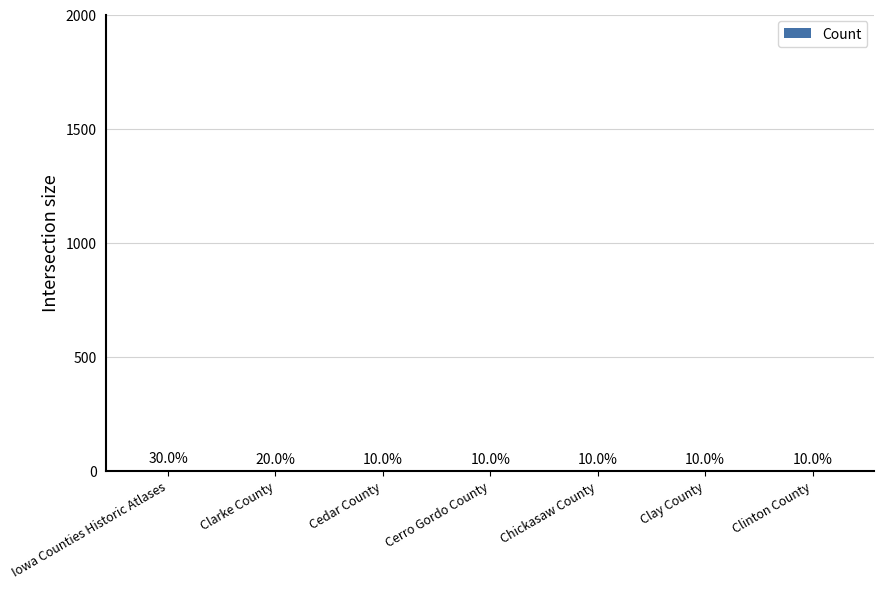

List the labels in order of value, smallest first.

Cedar County, Cerro Gordo County, Chickasaw County, Clay County, Clinton County, Clarke County, Iowa Counties Historic Atlases